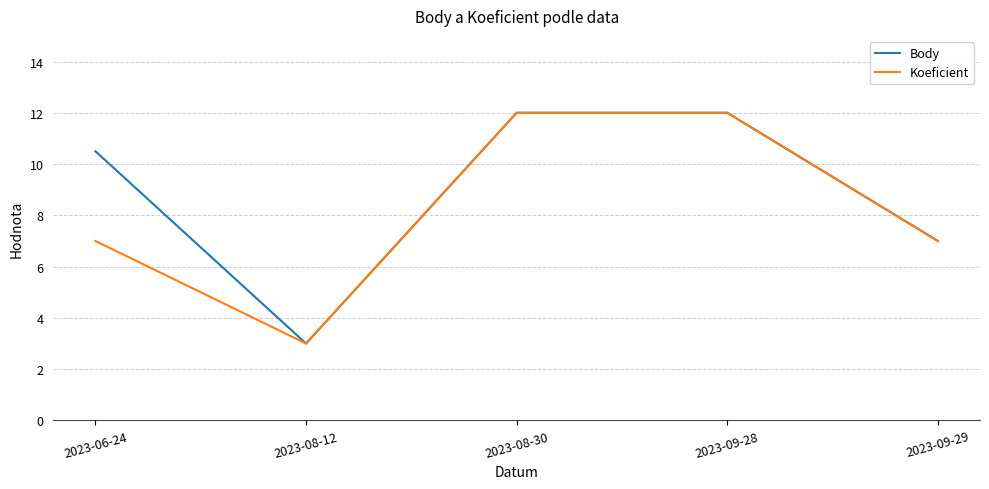

Count the Body values in the range 7 to 12.

4